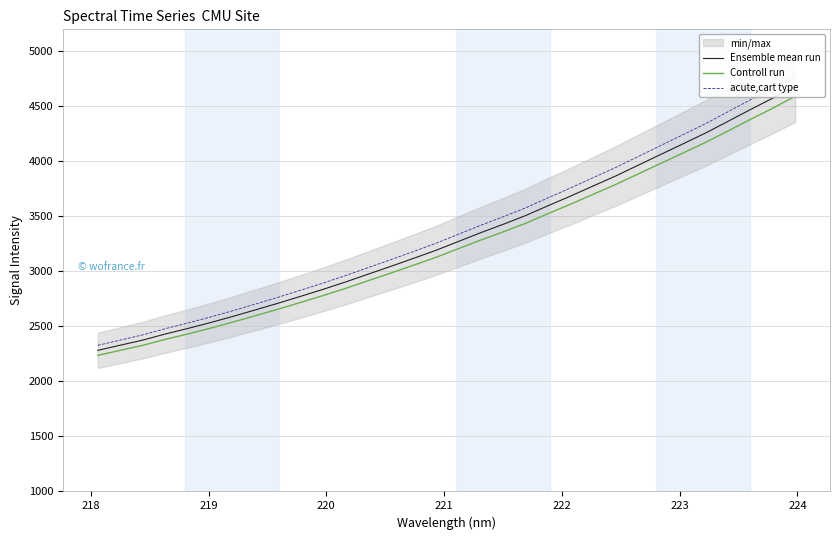

What is the difference between the maximum and second lowest values in the acute,cart type series?

2403.6